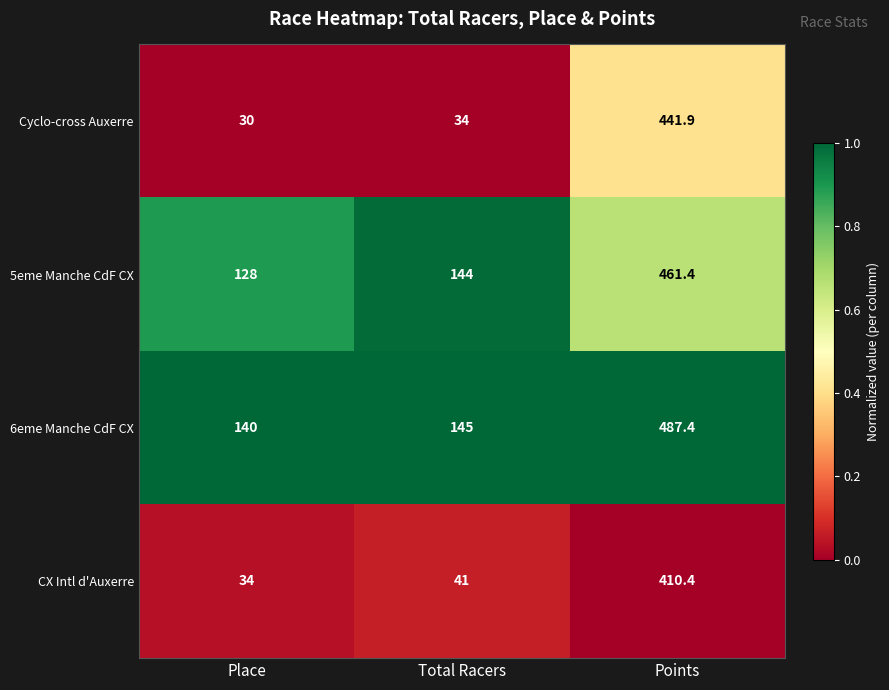

Which series has the largest range (max minus min)?

Cyclo-cross Auxerre